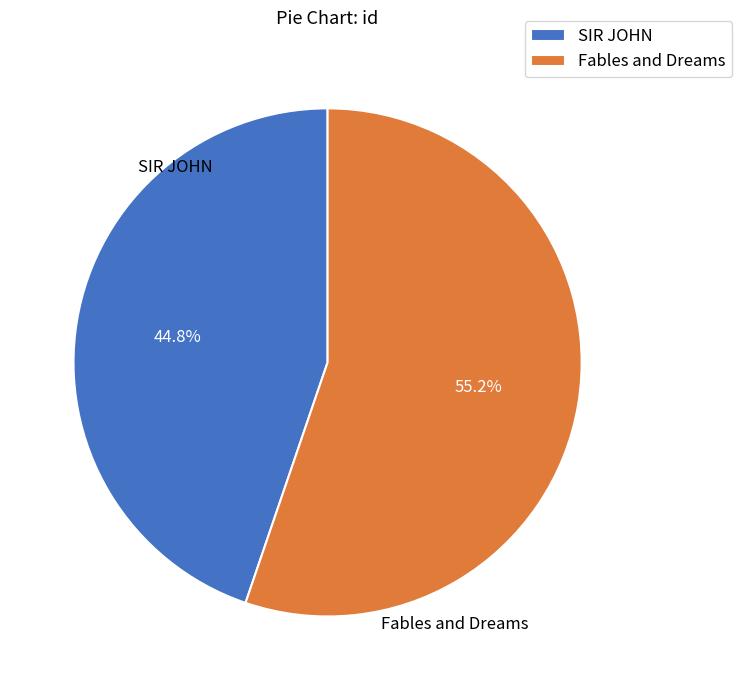

Count the number of slices in the pie.

2